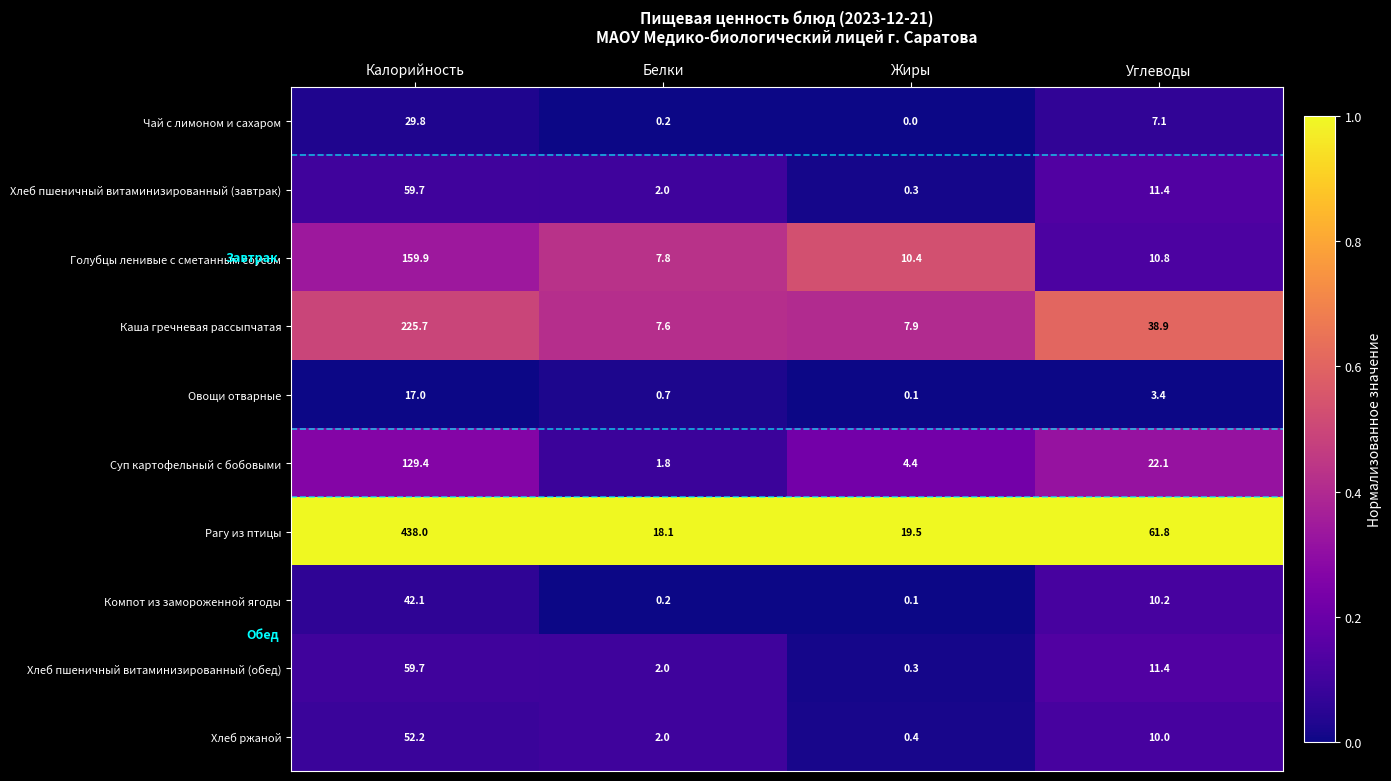

At which category is the sum across all series the highest?

Калорийность